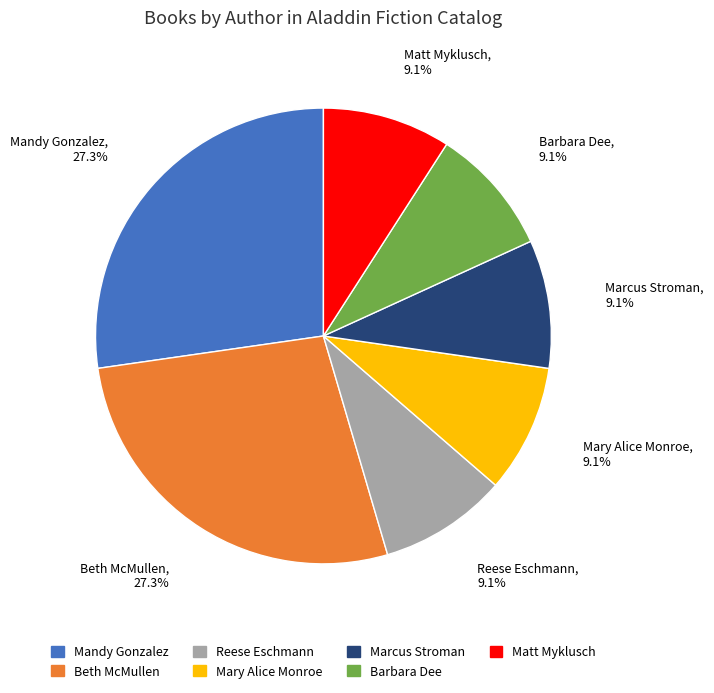

Does any single category account for the majority?

No